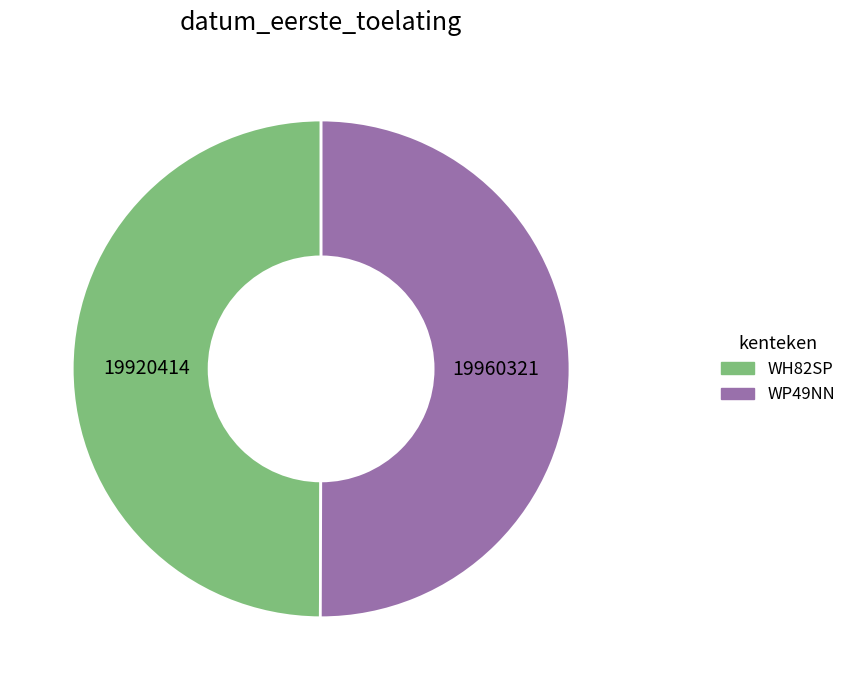

Approximately how many times larger is the value at WH82SP compared to WP49NN?

1.0